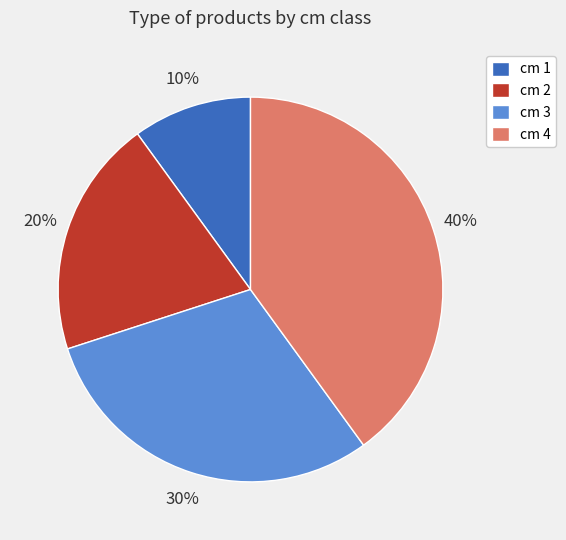

Which has a higher value, cm 1 or cm 2?

cm 2